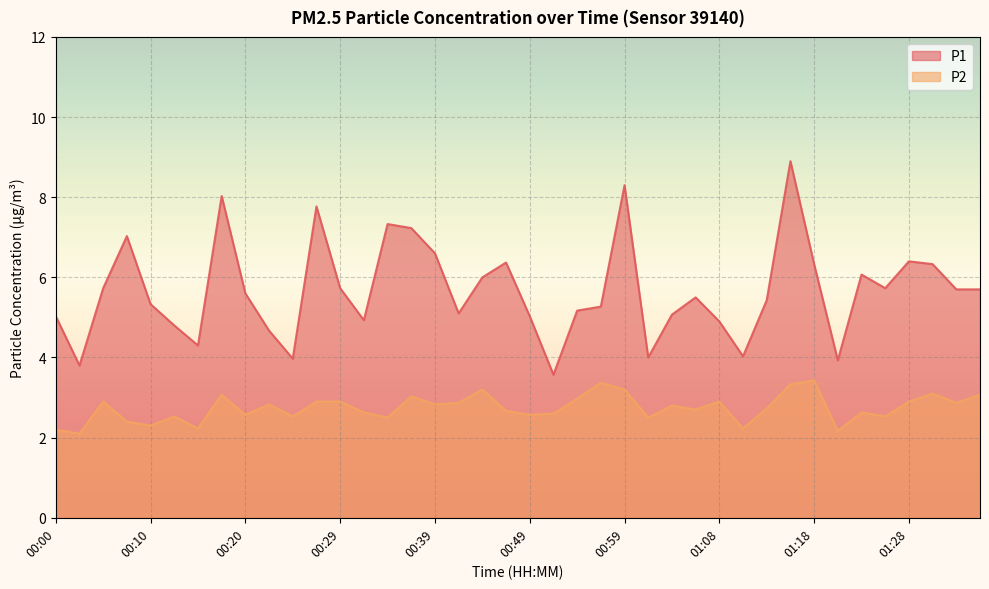

What position from the right is 00:20?

32